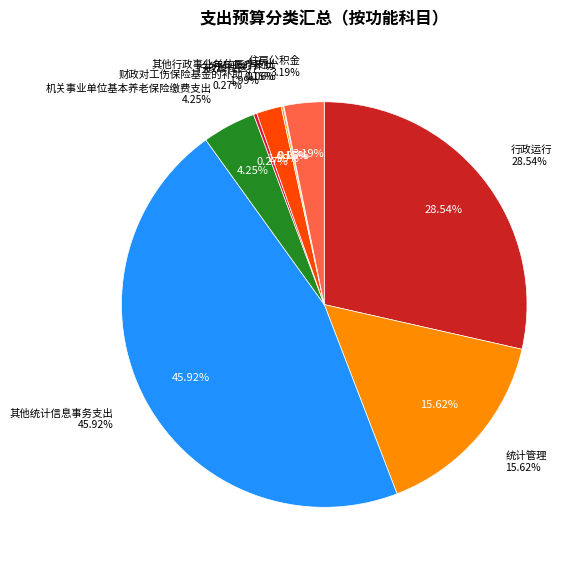

How many slices are in this pie chart?

9